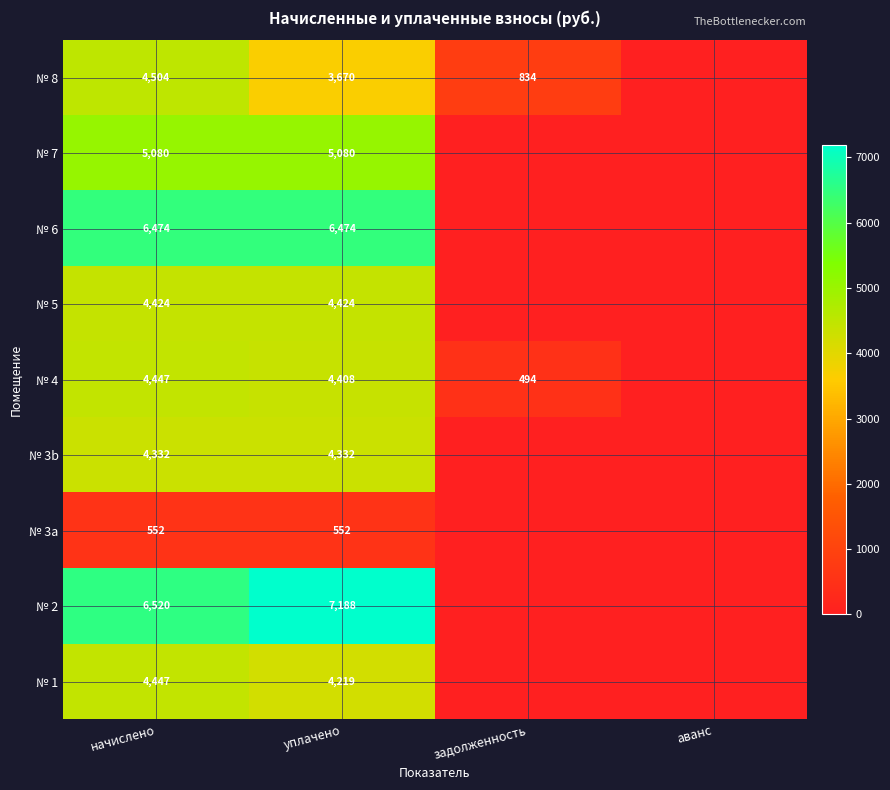

The value of № 4 at уплачено is 4408. True or false?

True